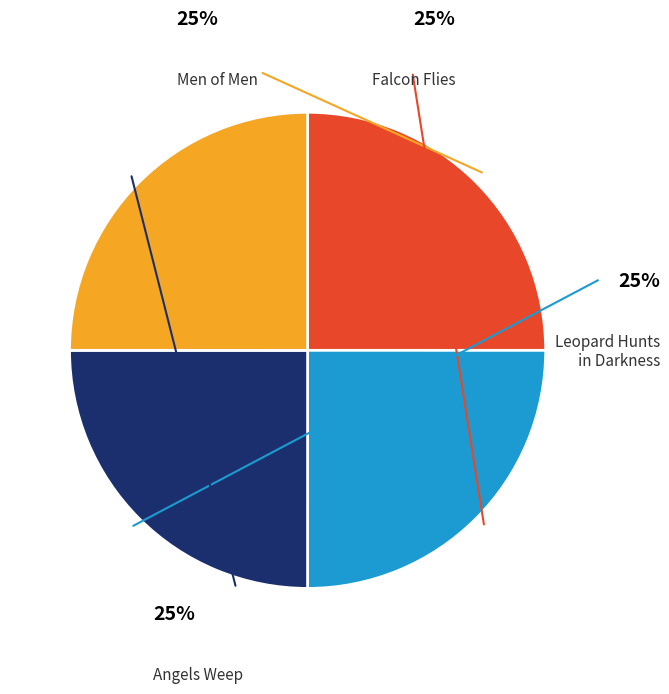

Combined, what portion of the pie is Falcon Flies and Men of Men?

50.0%